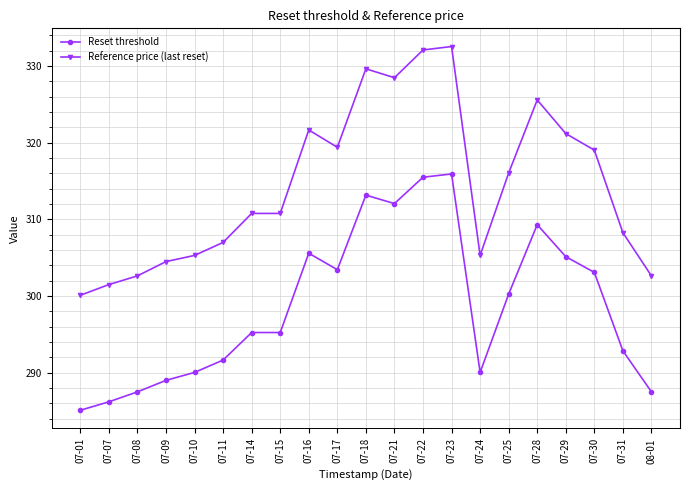

The Reference price (last reset) series shows 325.6 at 07-28. True or false?

True